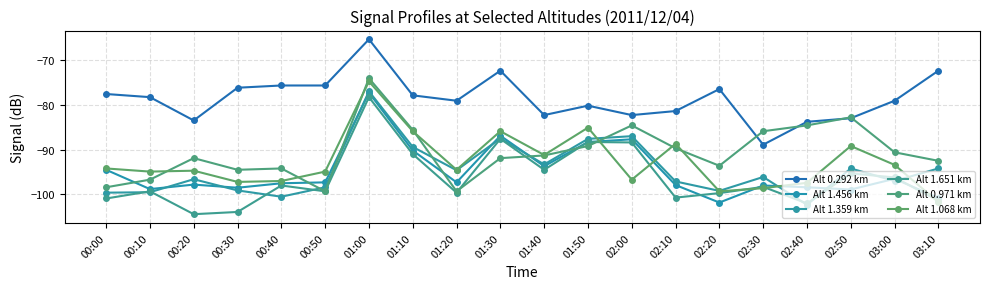

Which series has the largest total across all categories?

Alt 0.292 km